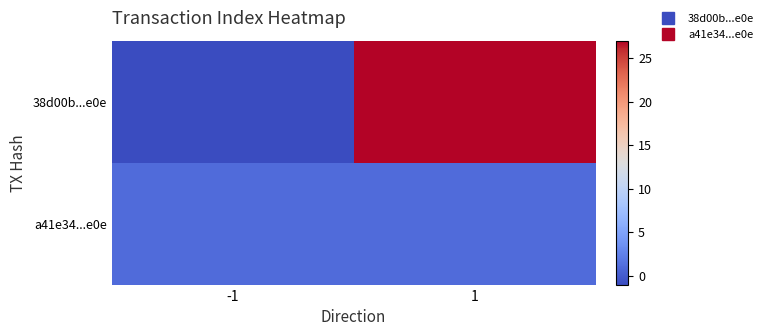

Count the number of data series in this chart.

2